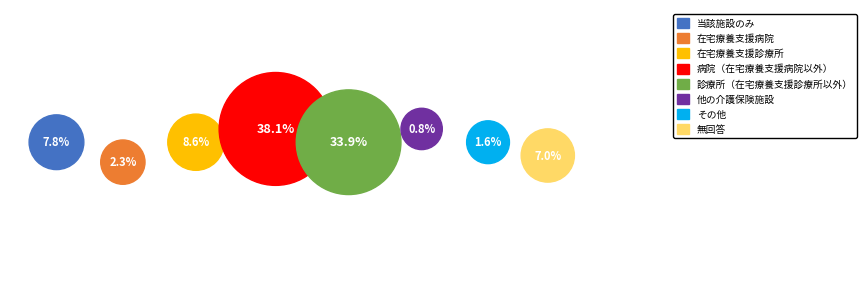

Count the number of slices in the pie.

8